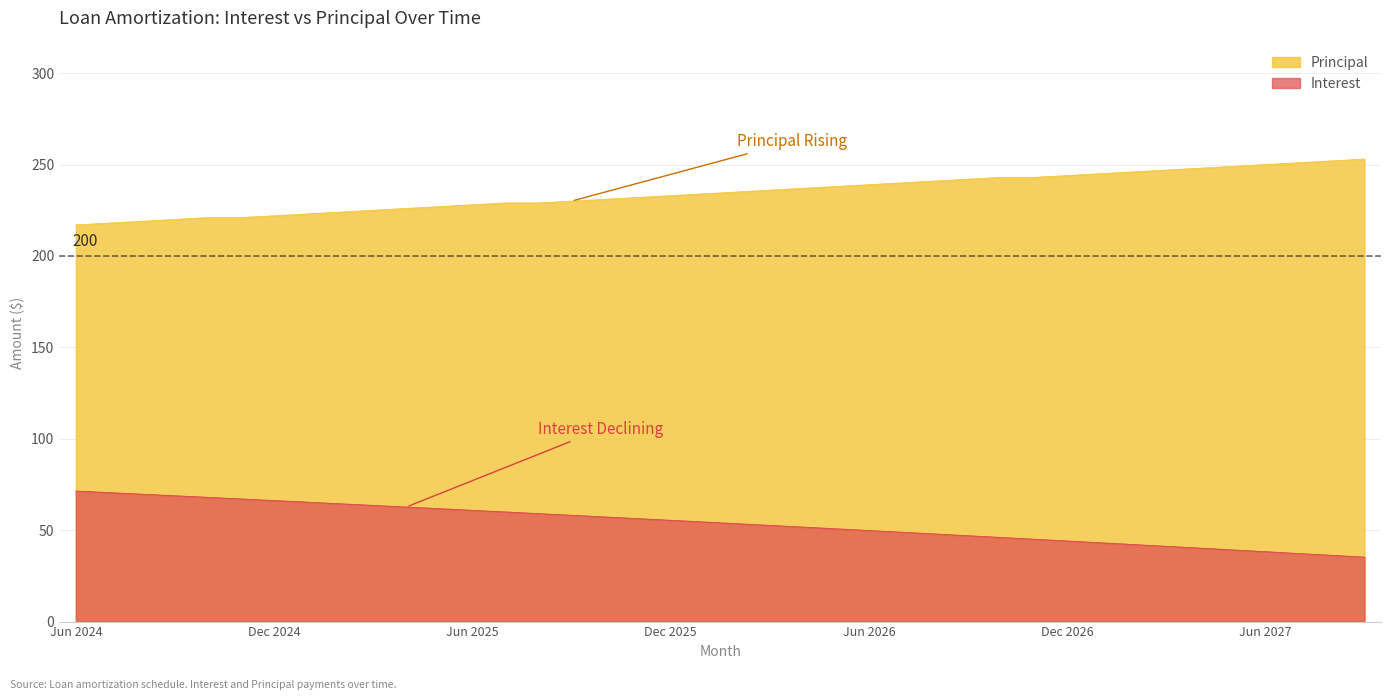

How many lines are shown in the chart?

2